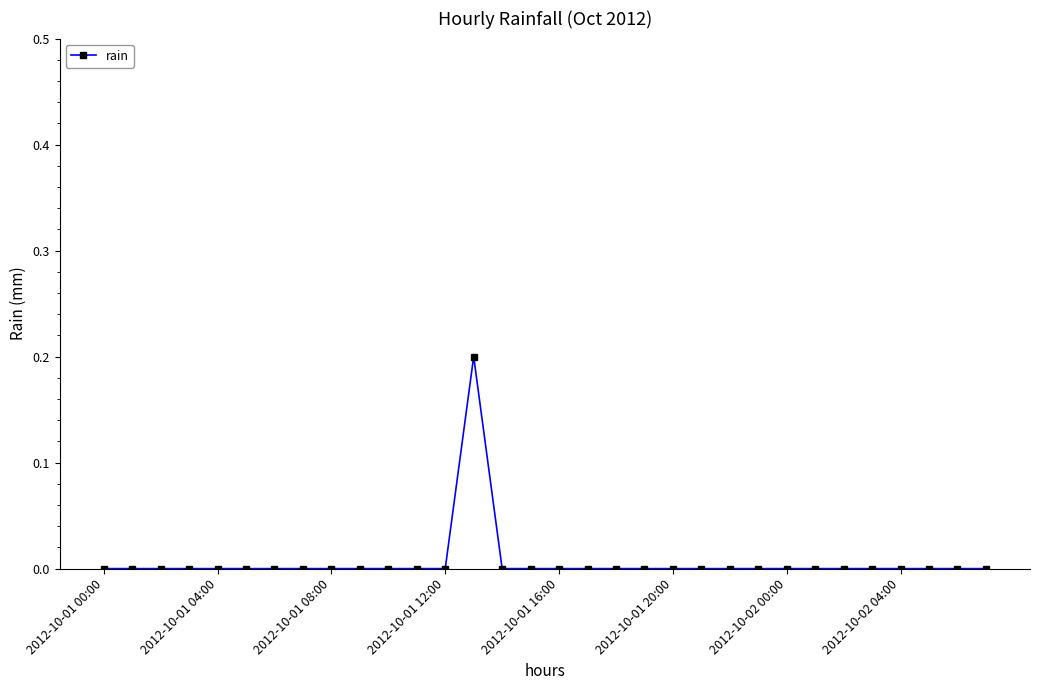

True or false: there are more than 0 points higher than both neighbors.

True